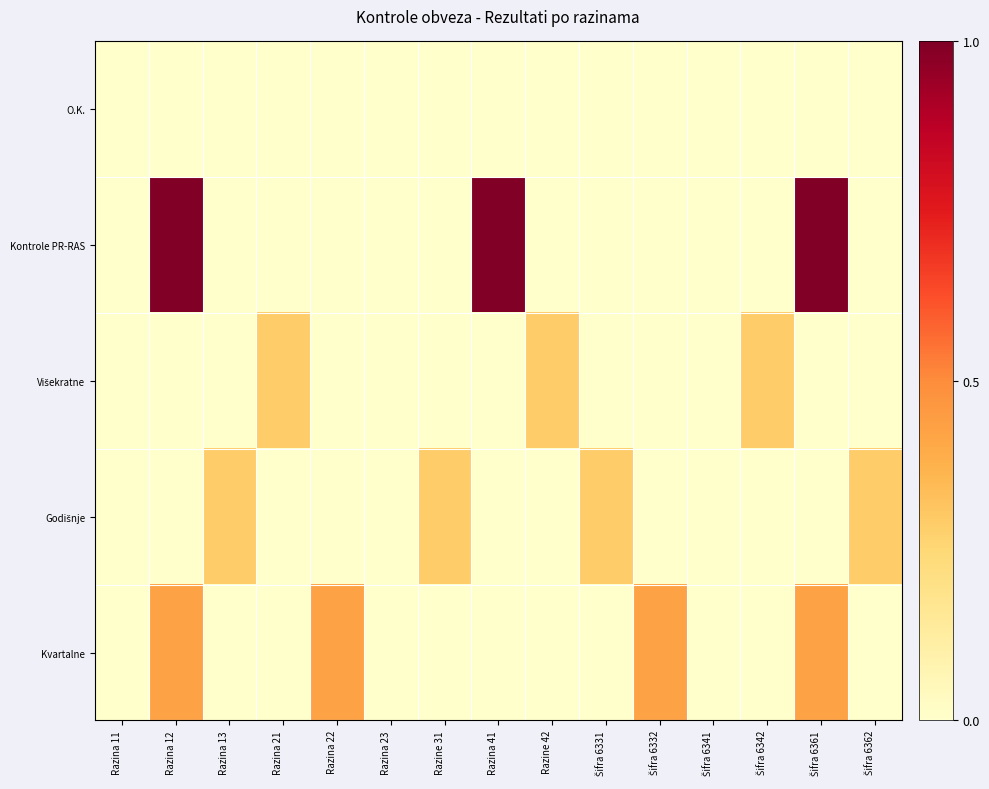

What is the maximum value shown in the chart?

1.0